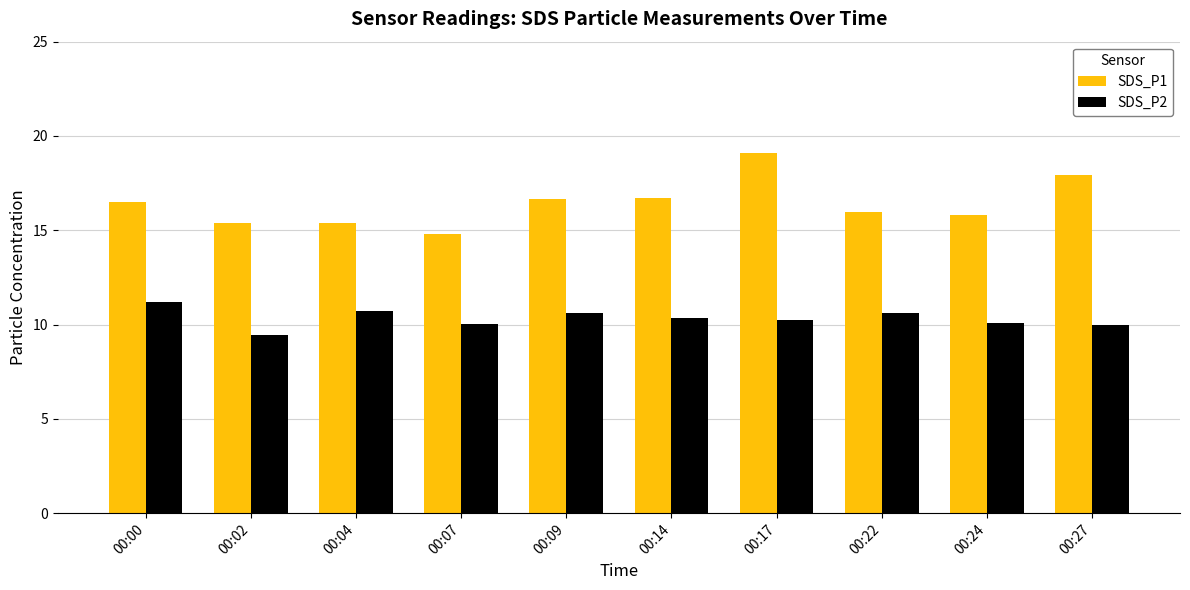

What is the highest value of the SDS_P2 series?

11.2